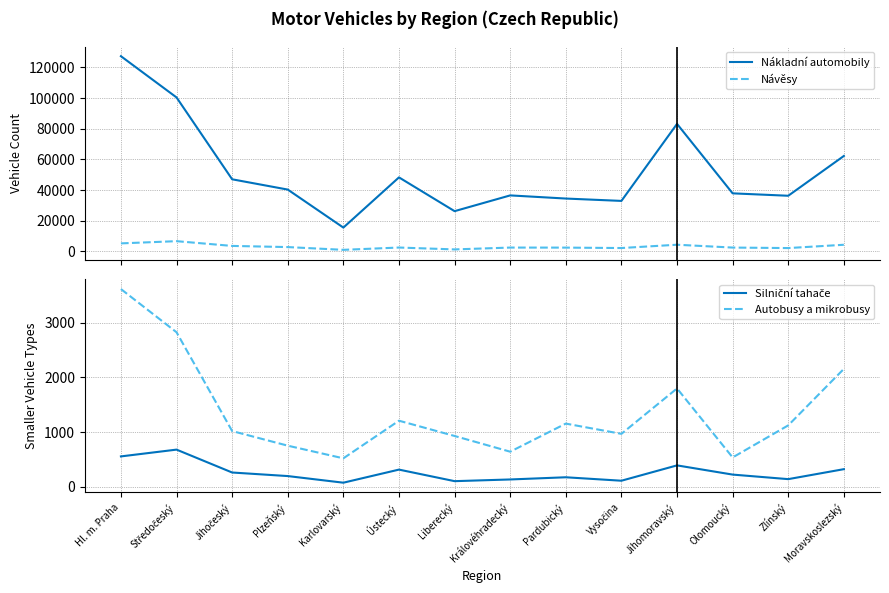

At Olomoucký, list the series in order from smallest to largest.

Silniční tahače, Autobusy a mikrobusy, Návěsy, Nákladní automobily